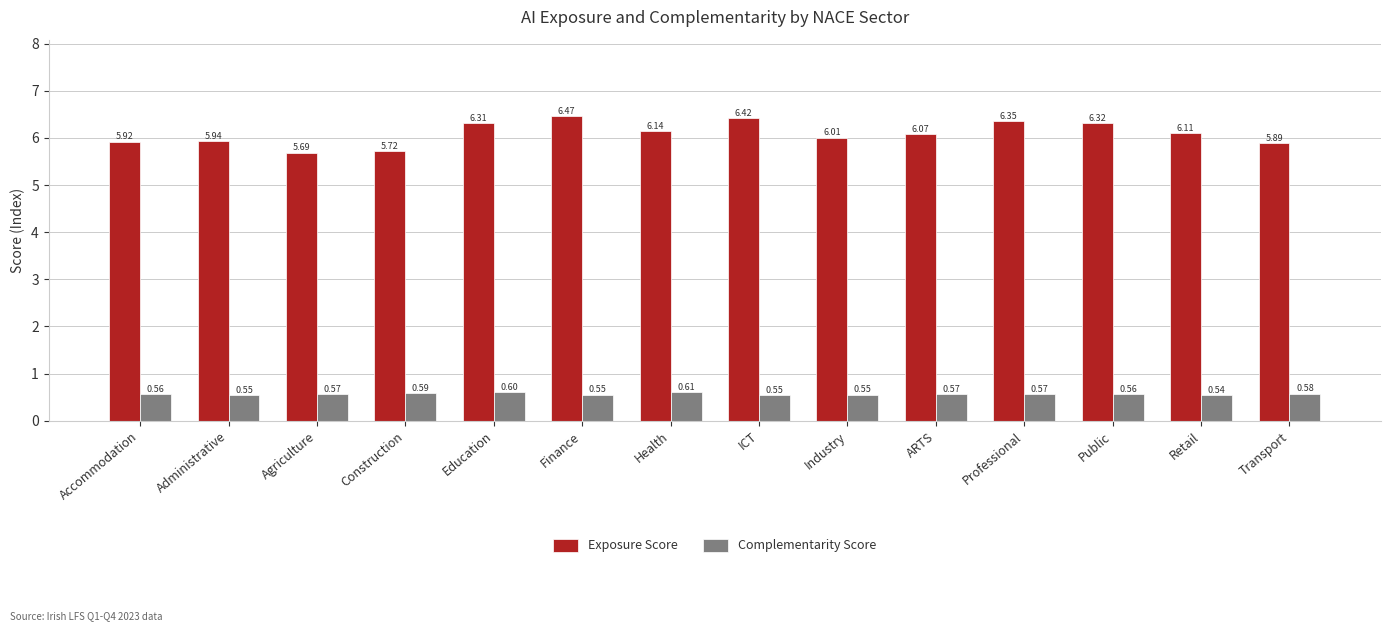

How many Complementarity Score values are between 0 and 1?

14